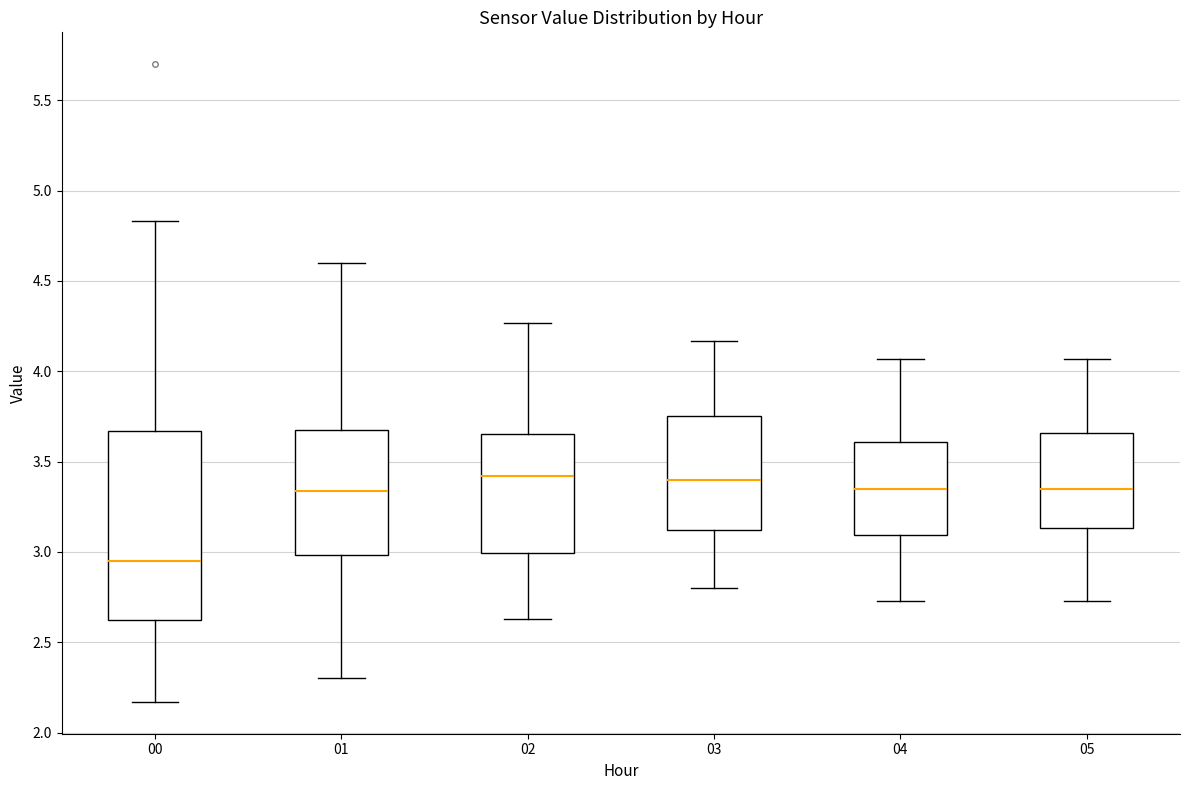

Where does the median line of the box at x = 01 sit on the y-axis? The values are not printed on the chart, so give them approximately, as read against the axis.

3.35